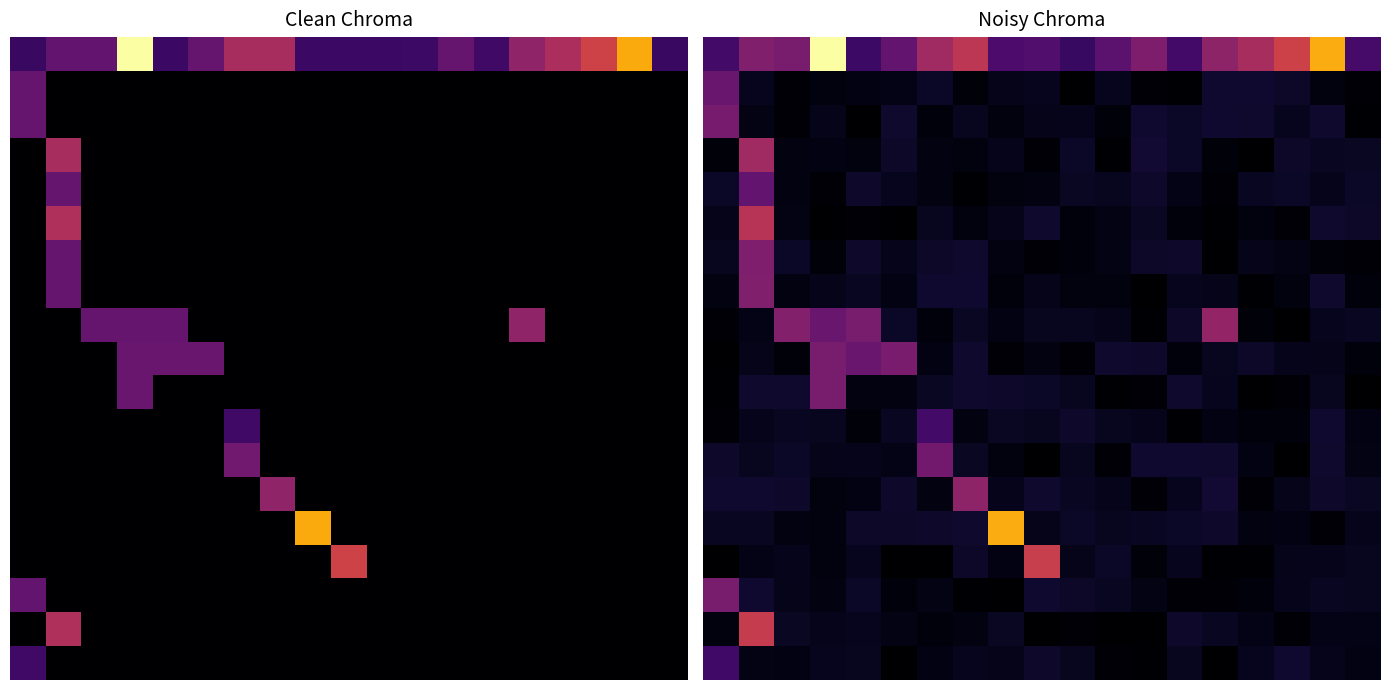

What is the total value across all series at 5.0?

467.5